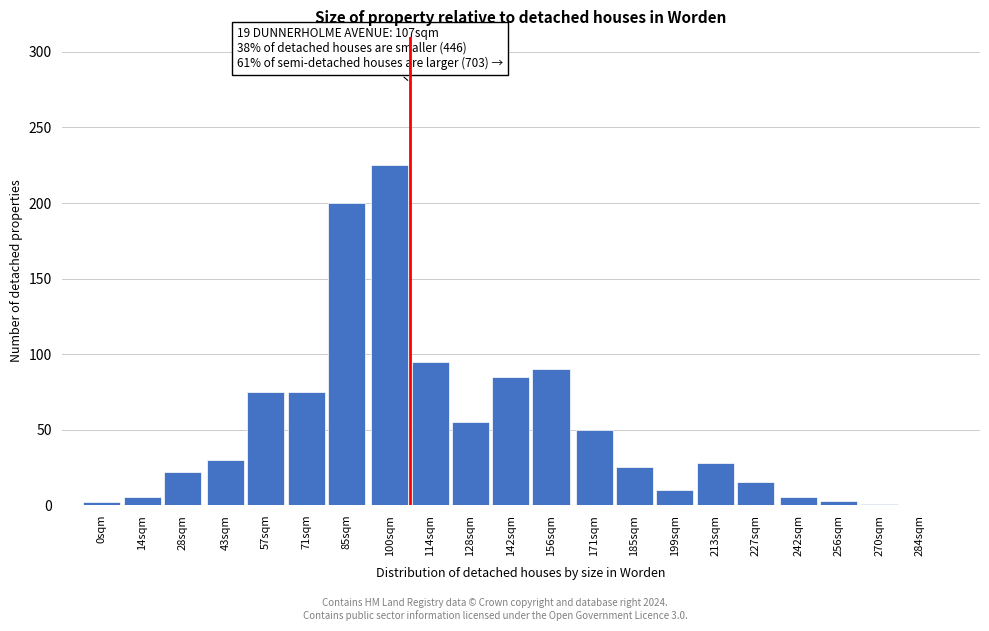

True or false: the data shows 5 at 242sqm.

True